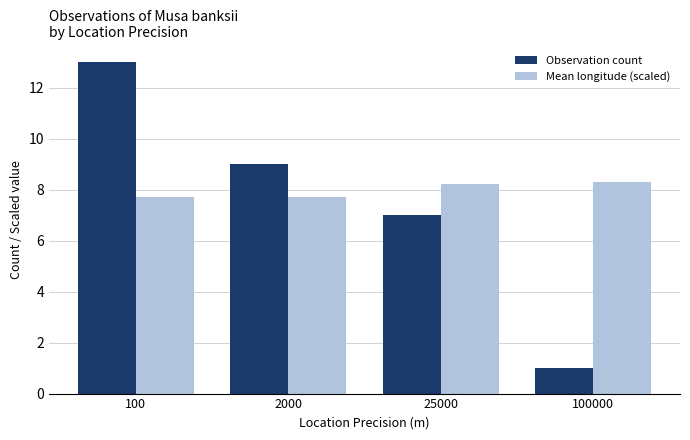

What value does the Observation count series have at 25000?

7.0